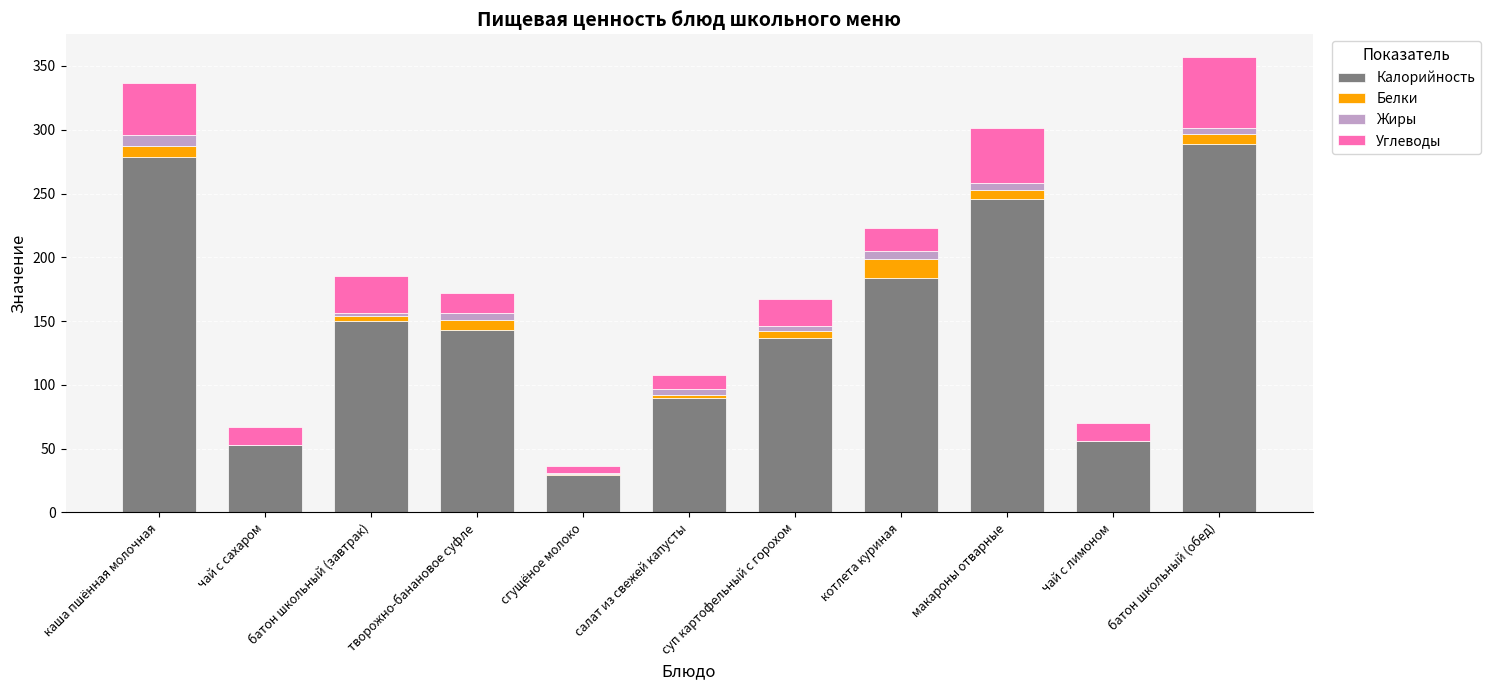

At which category is the sum across all series the highest?

батон школьный (обед)